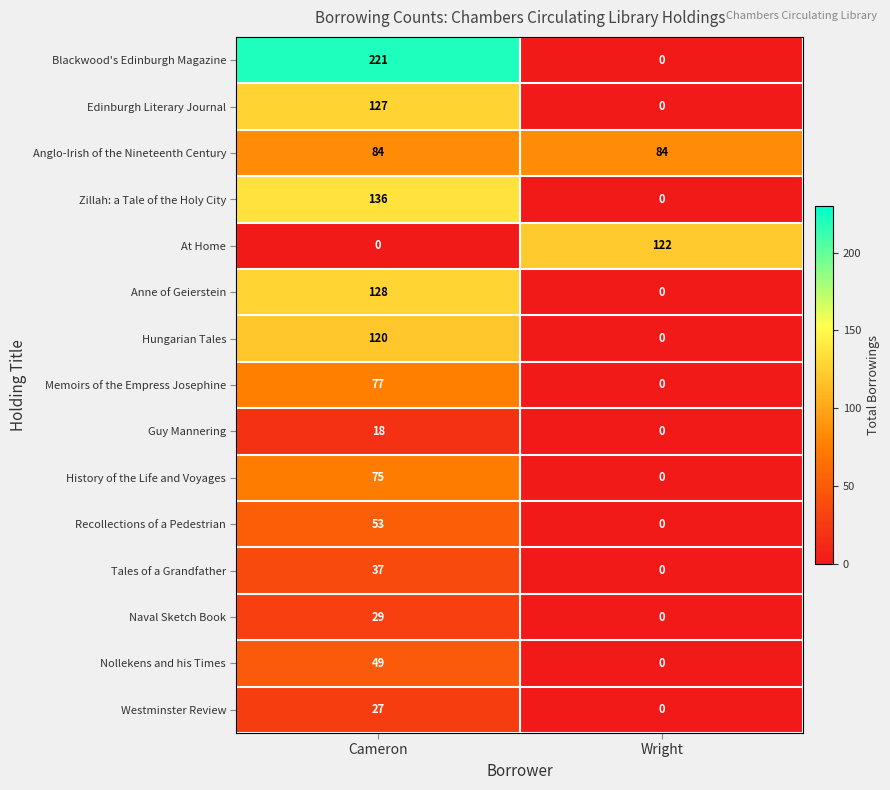

Reading left to right, transcribe all the data shown in this chart.

Blackwood's Edinburgh Magazine: Cameron=221	Wright=0
Edinburgh Literary Journal: Cameron=127	Wright=0
Anglo-Irish of the Nineteenth Century: Cameron=84	Wright=84
Zillah: a Tale of the Holy City: Cameron=136	Wright=0
At Home: Cameron=0	Wright=122
Anne of Geierstein: Cameron=128	Wright=0
Hungarian Tales: Cameron=120	Wright=0
Memoirs of the Empress Josephine: Cameron=77	Wright=0
Guy Mannering: Cameron=18	Wright=0
History of the Life and Voyages: Cameron=75	Wright=0
Recollections of a Pedestrian: Cameron=53	Wright=0
Tales of a Grandfather: Cameron=37	Wright=0
Naval Sketch Book: Cameron=29	Wright=0
Nollekens and his Times: Cameron=49	Wright=0
Westminster Review: Cameron=27	Wright=0